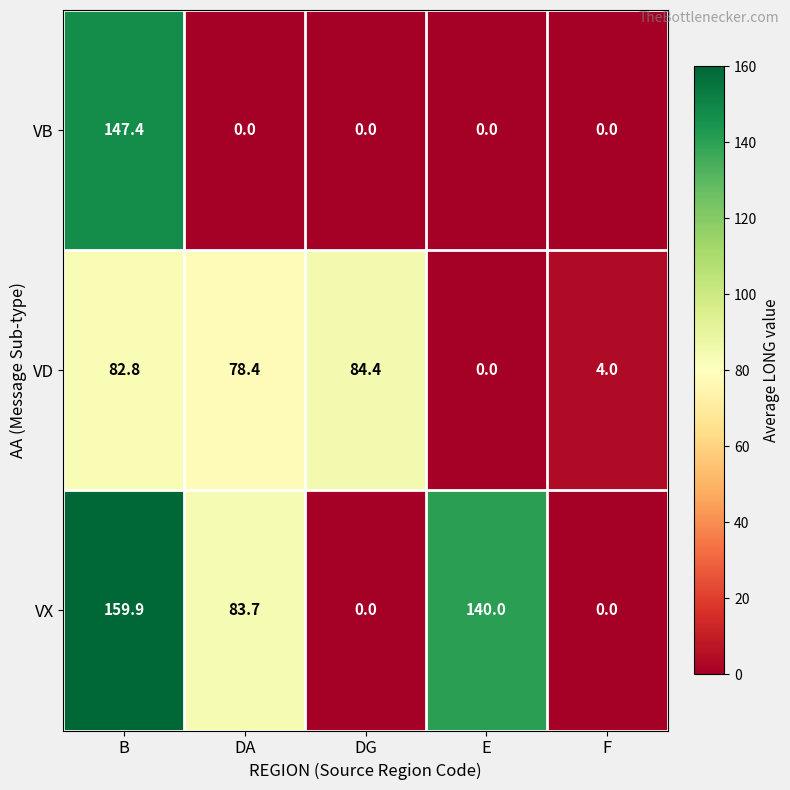

How many series are shown in this chart?

3